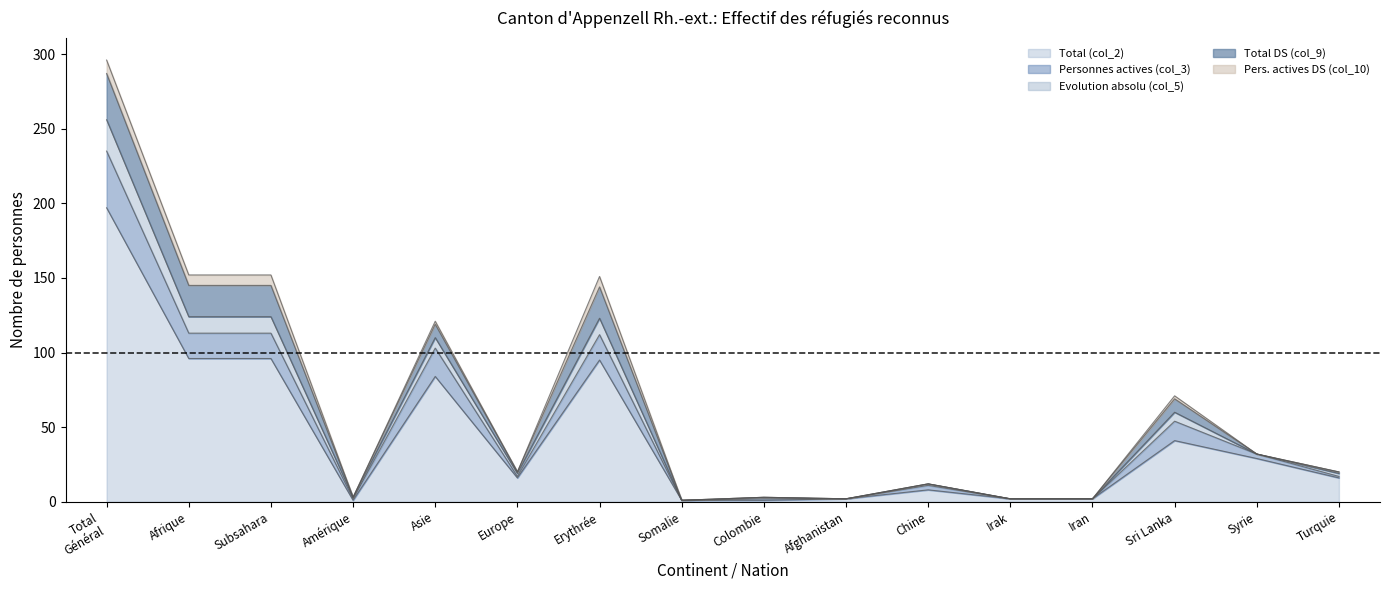

Is the value of Total (col_2) at Chine greater than the value of Evolution absolu (col_5) at Colombie?

Yes